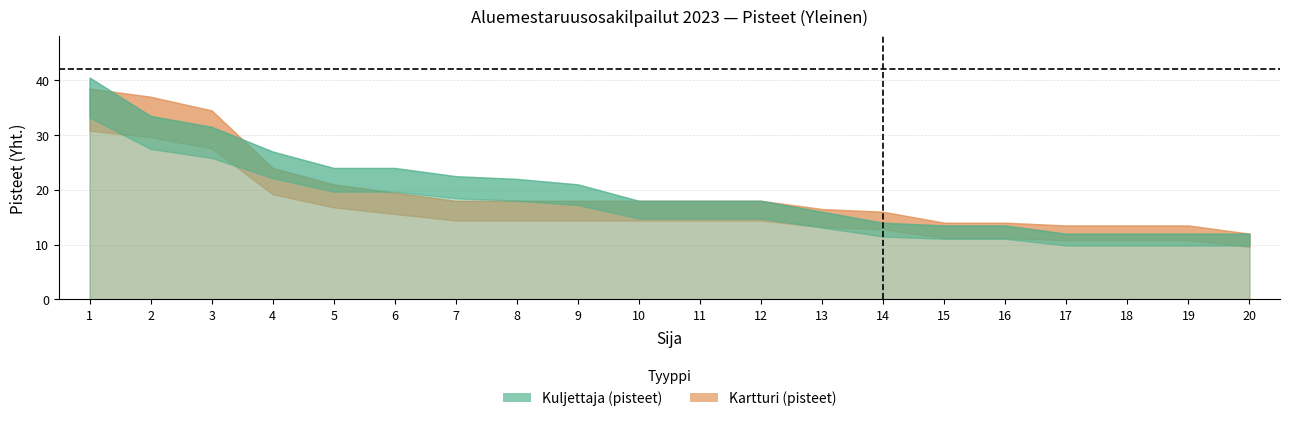

At which category is the sum across all series the highest?

1